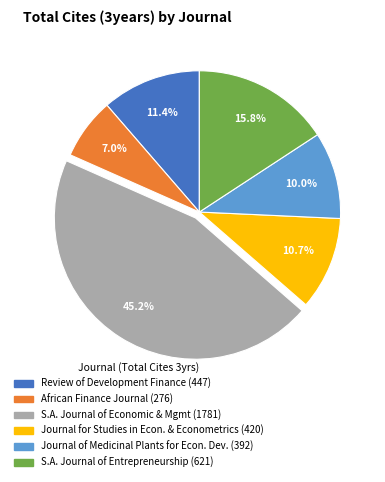

Is there any slice that represents more than half of the pie?

No